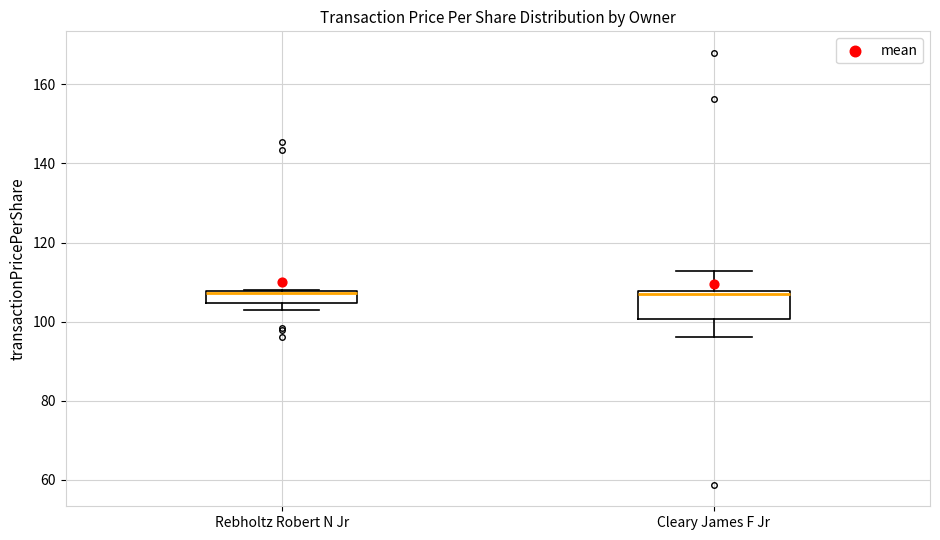

Where is the upper edge of the box for Rebholtz Robert N Jr on the y-axis? The values are not printed on the chart, so give them approximately, as read against the axis.

108